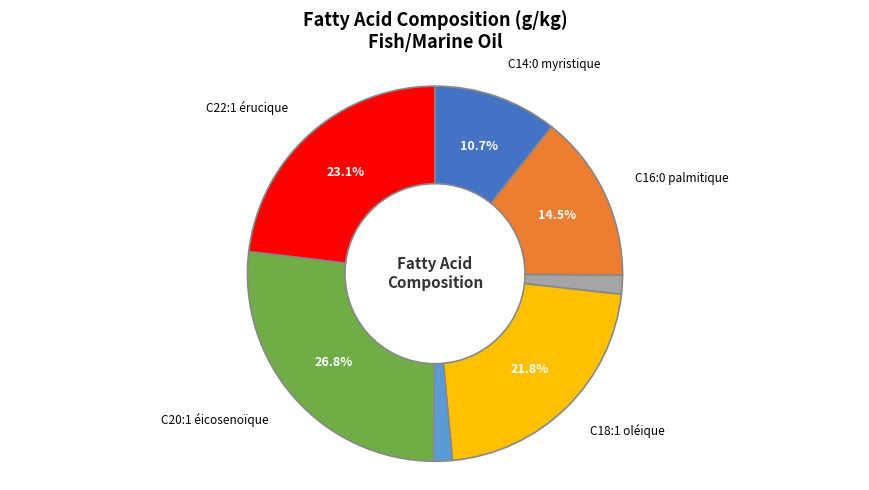

Is there a majority slice in this chart?

No